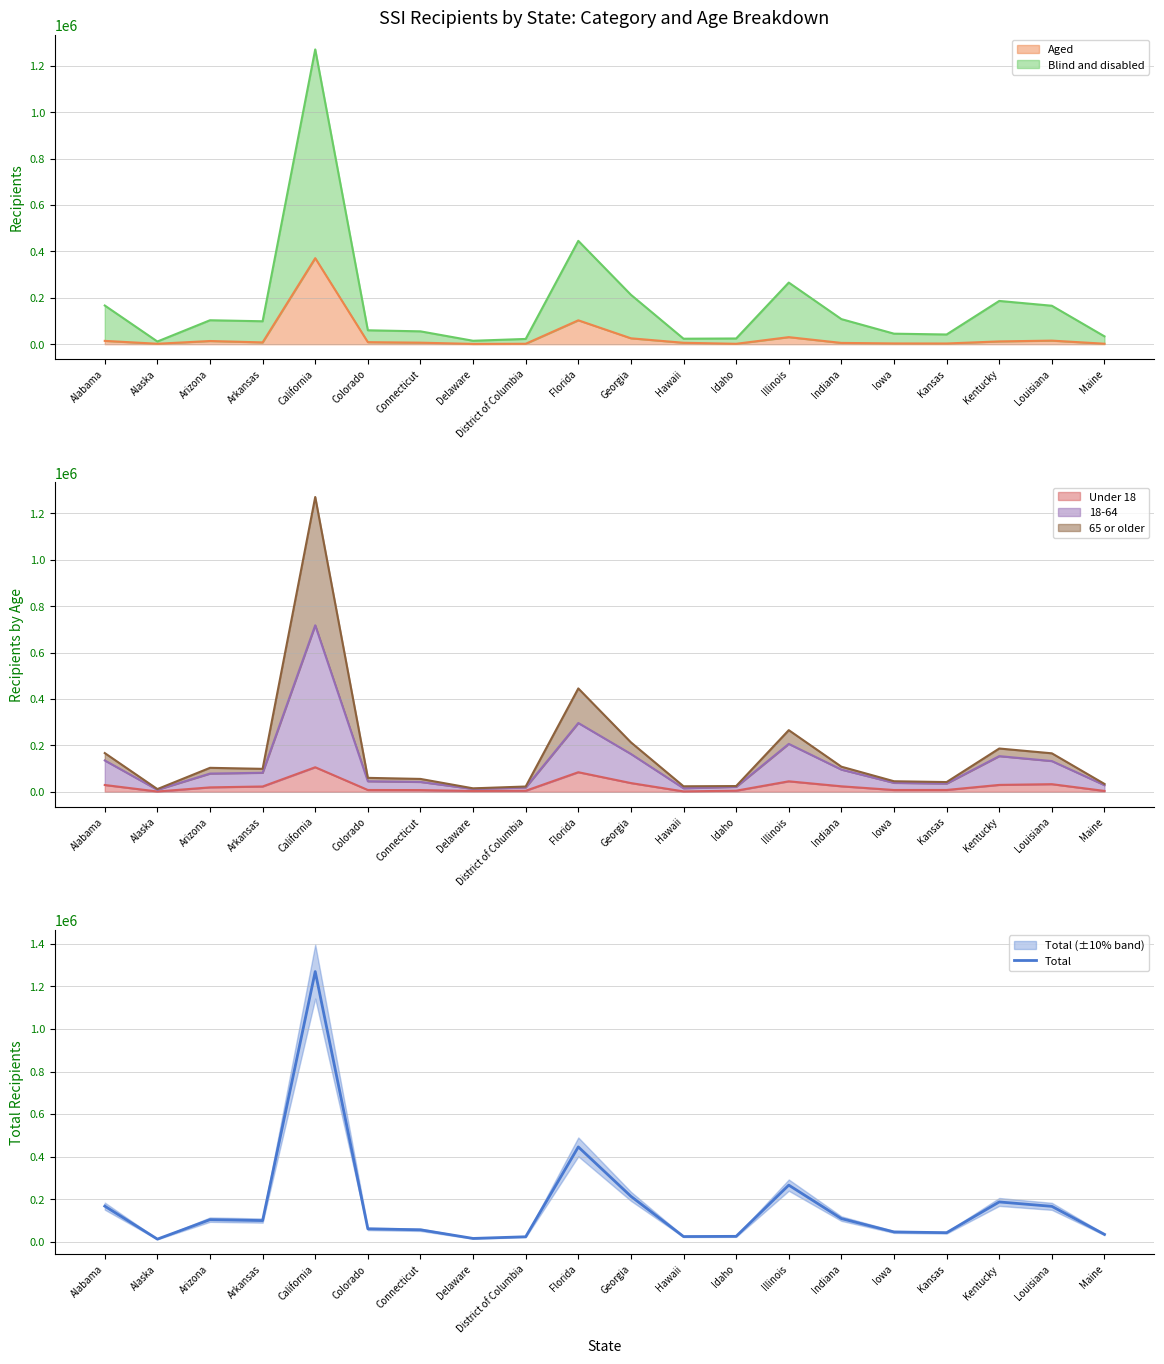

Which label corresponds to the largest value in the chart?

California